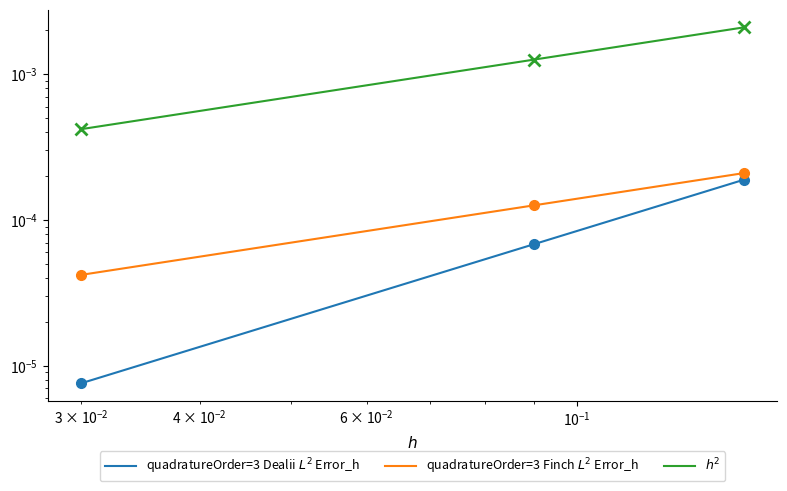

True or false: quadratureOrder=3 Finch $L^2$ Error_h and $h^2$ cross at least once.

False